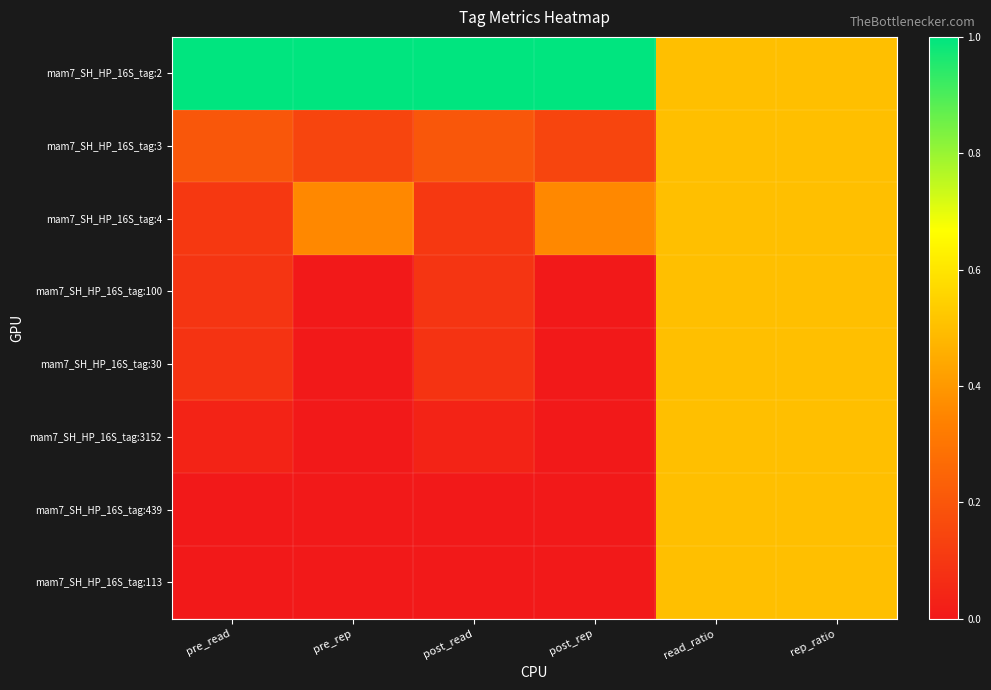

Reading left to right, extract all data points from this chart.

mam7_SH_HP_16S_tag:2: pre_read=1.0	pre_rep=1.0	post_read=1.0	post_rep=1.0	read_ratio=0.5	rep_ratio=0.5
mam7_SH_HP_16S_tag:3: pre_read=0.2	pre_rep=0.1	post_read=0.2	post_rep=0.1	read_ratio=0.5	rep_ratio=0.5
mam7_SH_HP_16S_tag:4: pre_read=0.1	pre_rep=0.4	post_read=0.1	post_rep=0.4	read_ratio=0.5	rep_ratio=0.5
mam7_SH_HP_16S_tag:100: pre_read=0.1	pre_rep=0.0	post_read=0.1	post_rep=0.0	read_ratio=0.5	rep_ratio=0.5
mam7_SH_HP_16S_tag:30: pre_read=0.1	pre_rep=0.0	post_read=0.1	post_rep=0.0	read_ratio=0.5	rep_ratio=0.5
mam7_SH_HP_16S_tag:3152: pre_read=0.0	pre_rep=0.0	post_read=0.0	post_rep=0.0	read_ratio=0.5	rep_ratio=0.5
mam7_SH_HP_16S_tag:439: pre_read=0.0	pre_rep=0.0	post_read=0.0	post_rep=0.0	read_ratio=0.5	rep_ratio=0.5
mam7_SH_HP_16S_tag:113: pre_read=0.0	pre_rep=0.0	post_read=0.0	post_rep=0.0	read_ratio=0.5	rep_ratio=0.5